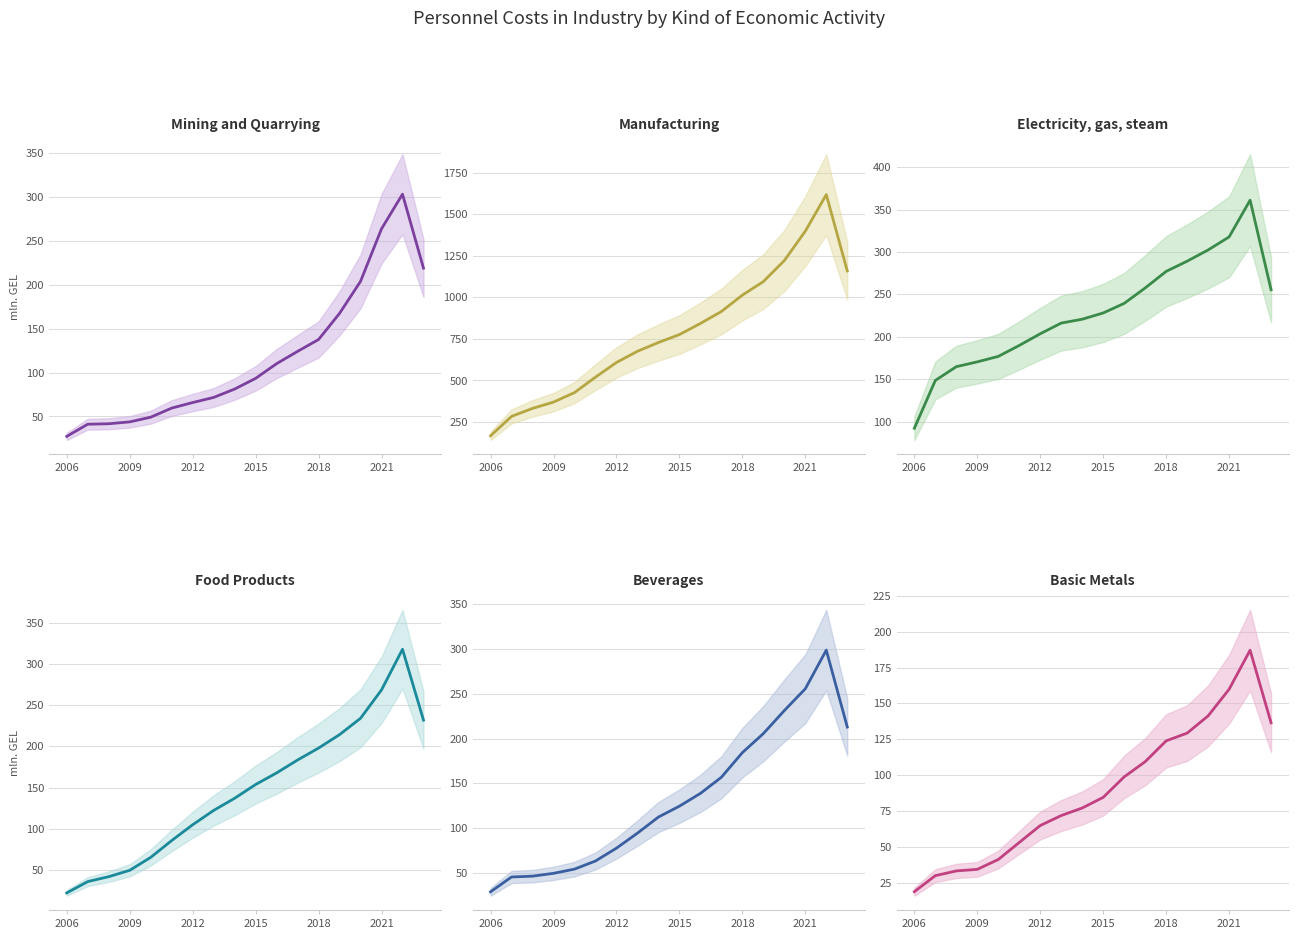

Does the chart have visible grid lines?

Yes